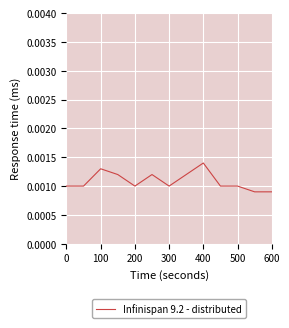

At which category does the chart reach its peak across all series?

400